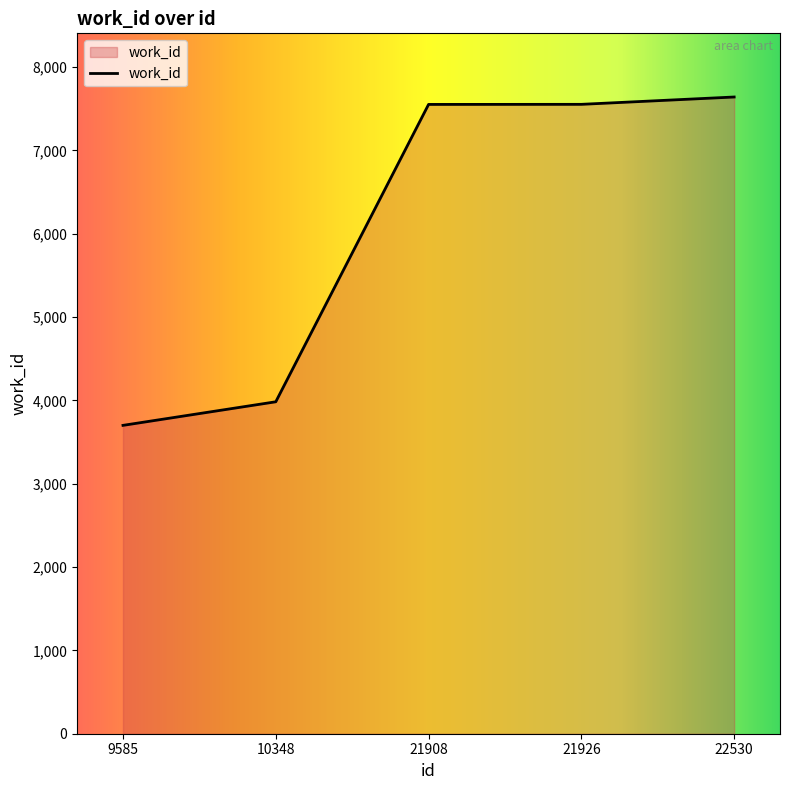

Which category has the lowest value across all series?

9585